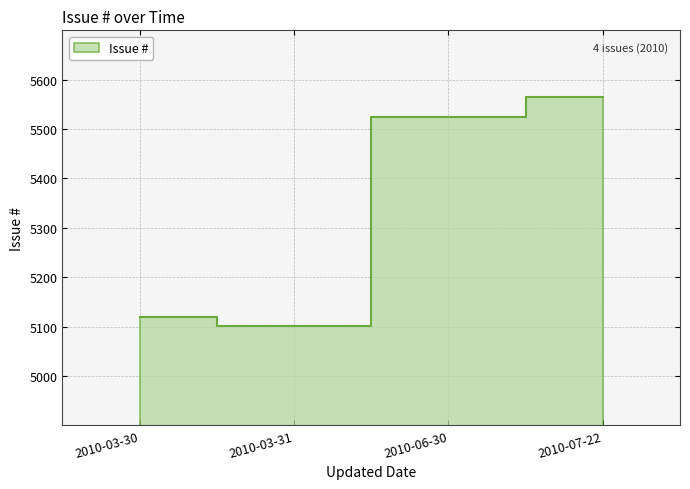

Rank the categories by value from lowest to highest.

2010-03-31, 2010-03-30, 2010-06-30, 2010-07-22